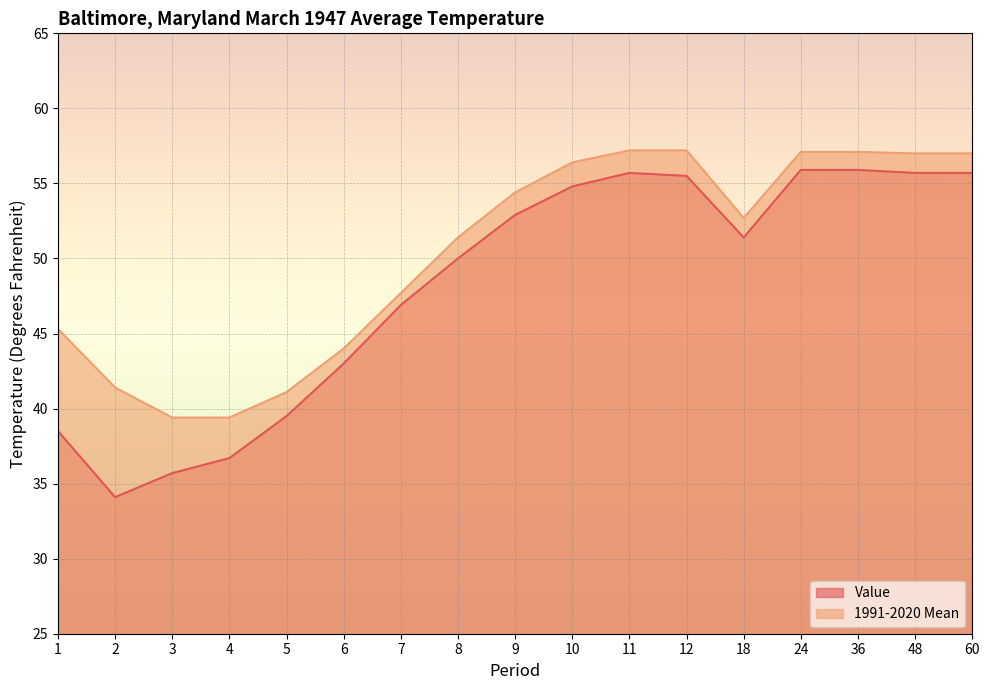

What is the difference between the second highest and minimum values in the Value series?

21.8